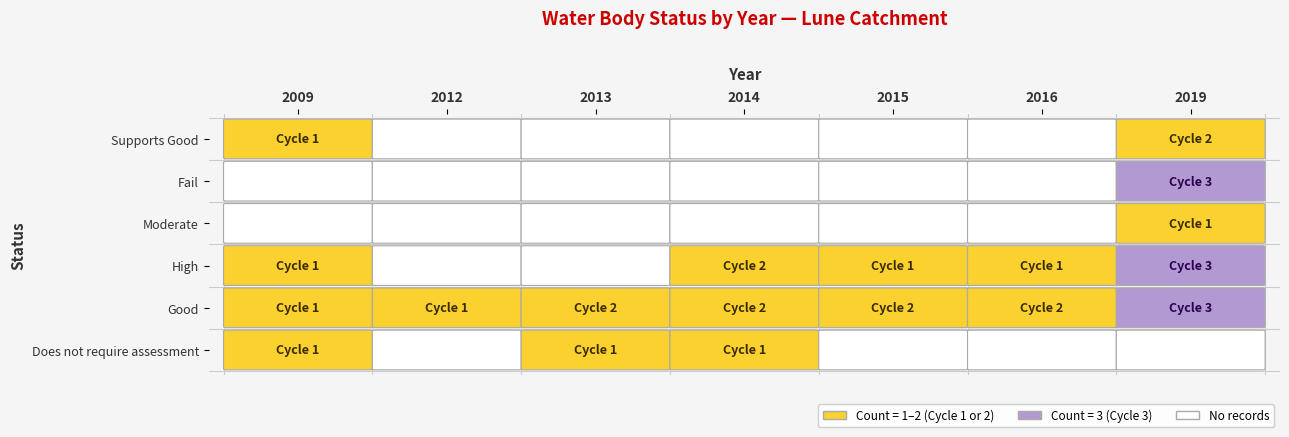

Between 2 and 5, which is larger?

2